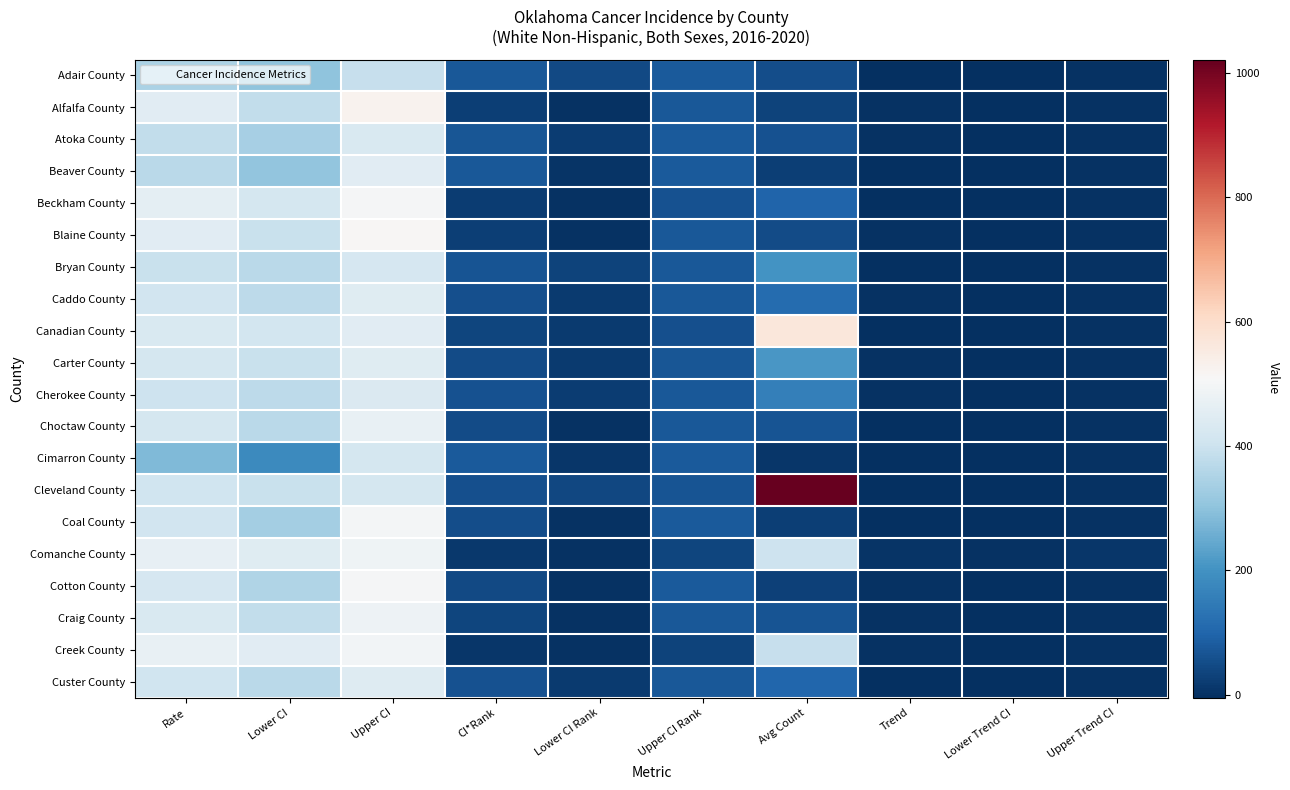

Which has a higher value, Avg Count or Upper Trend CI?

Avg Count